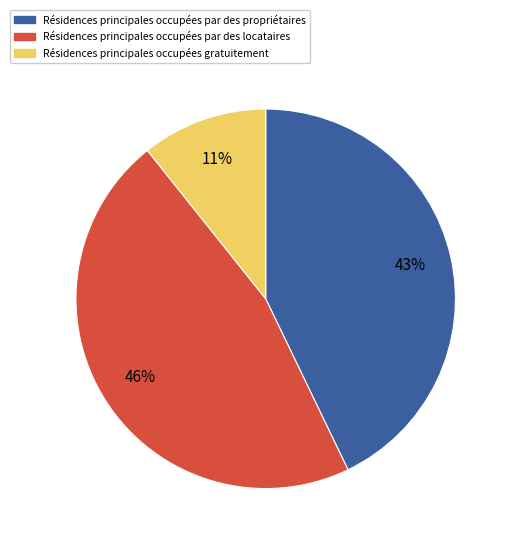

How many segments does this pie chart have?

3